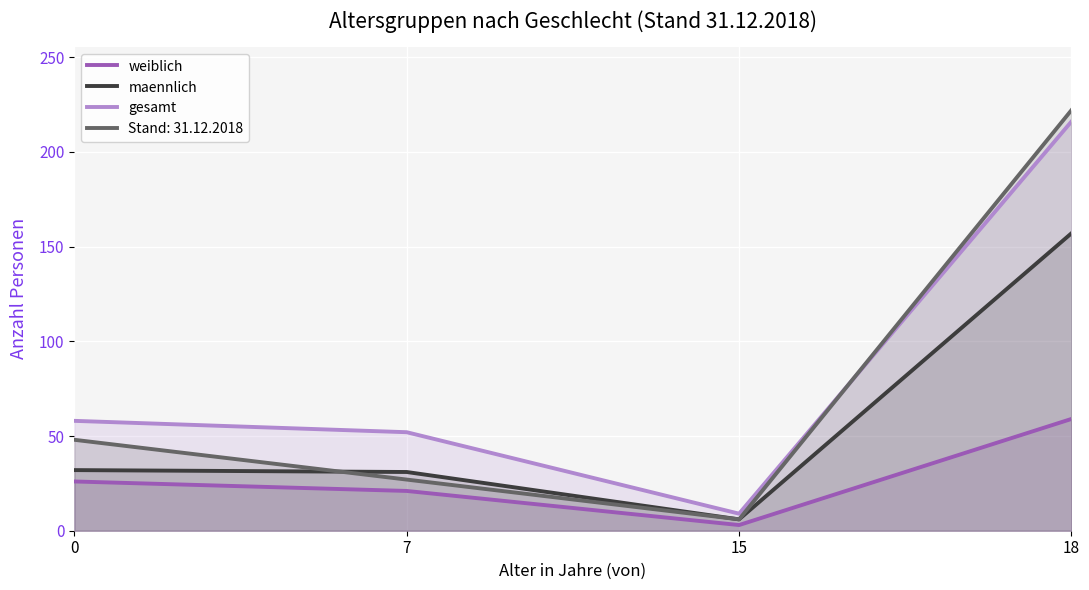

At 7, list the series in order from smallest to largest.

weiblich, Stand: 31.12.2018, maennlich, gesamt